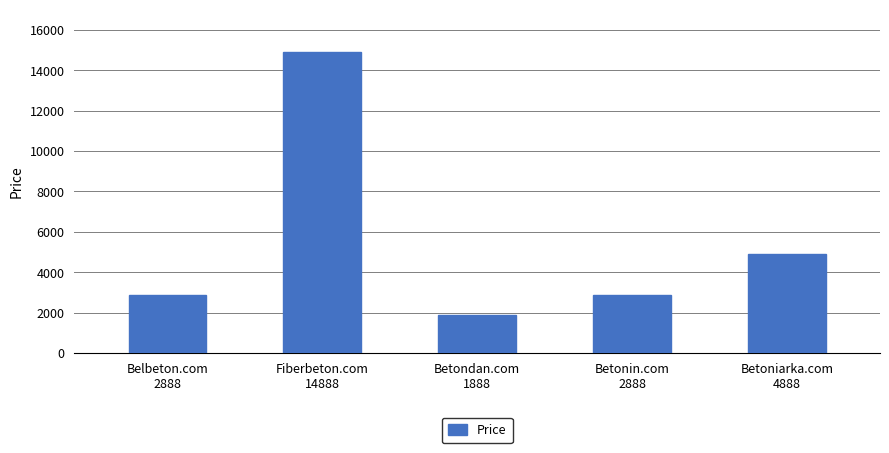

Between Fiberbeton.com and Belbeton.com, which is larger?

Fiberbeton.com